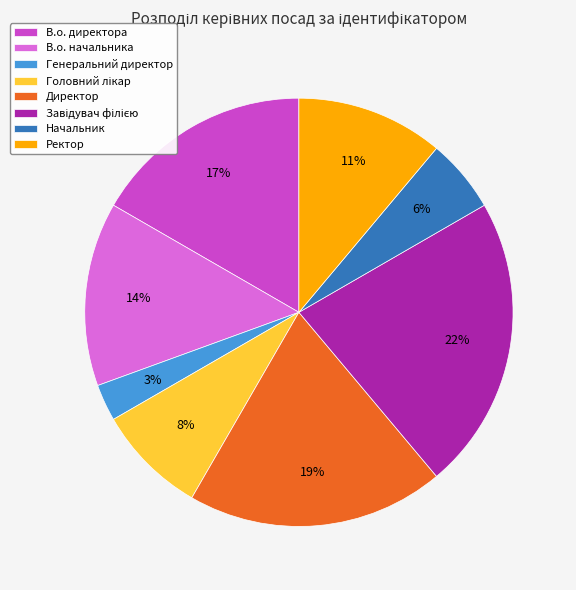

How many segments does this pie chart have?

8